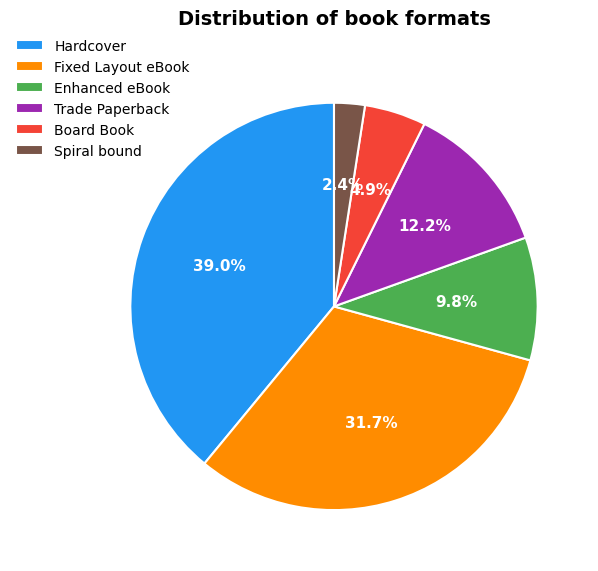

Is there a majority slice in this chart?

No